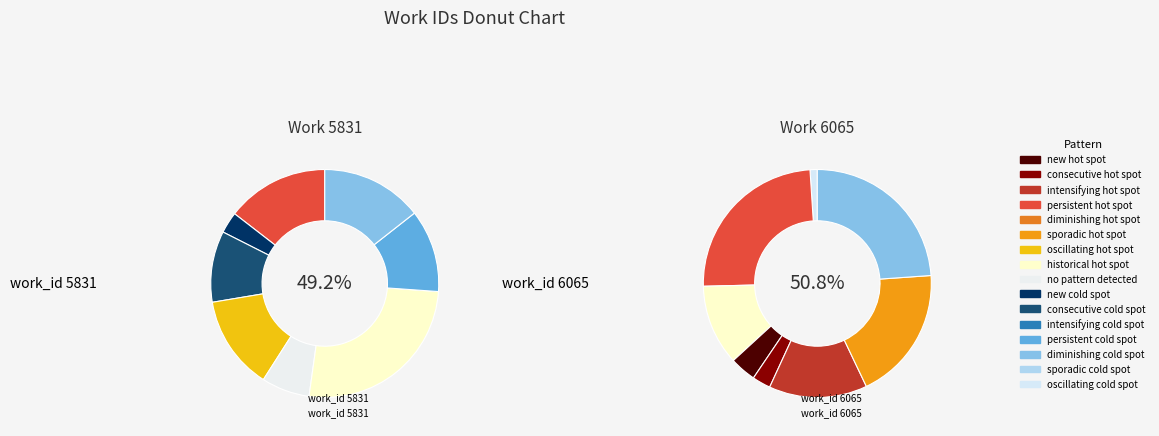

Which category has the biggest portion of the pie?

6065